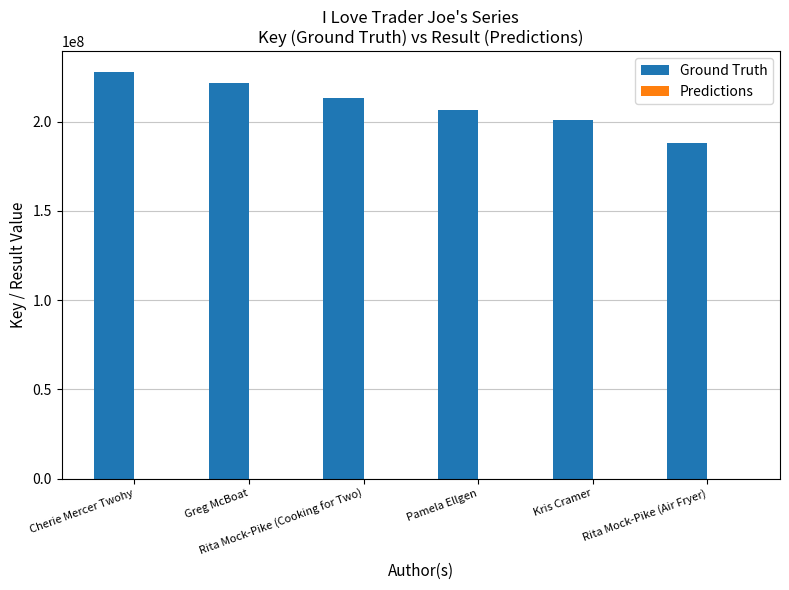

Which series has the largest total across all categories?

Ground Truth